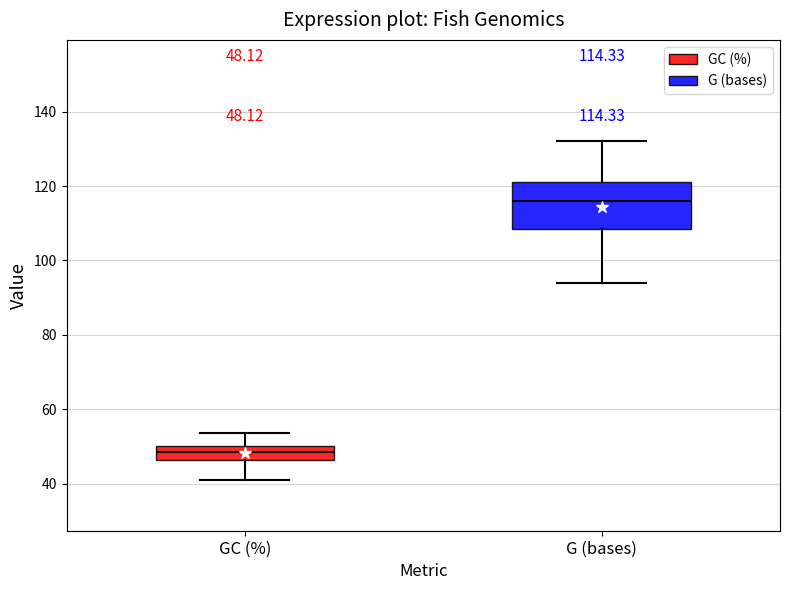

Which box's median line is the highest?

G (bases)